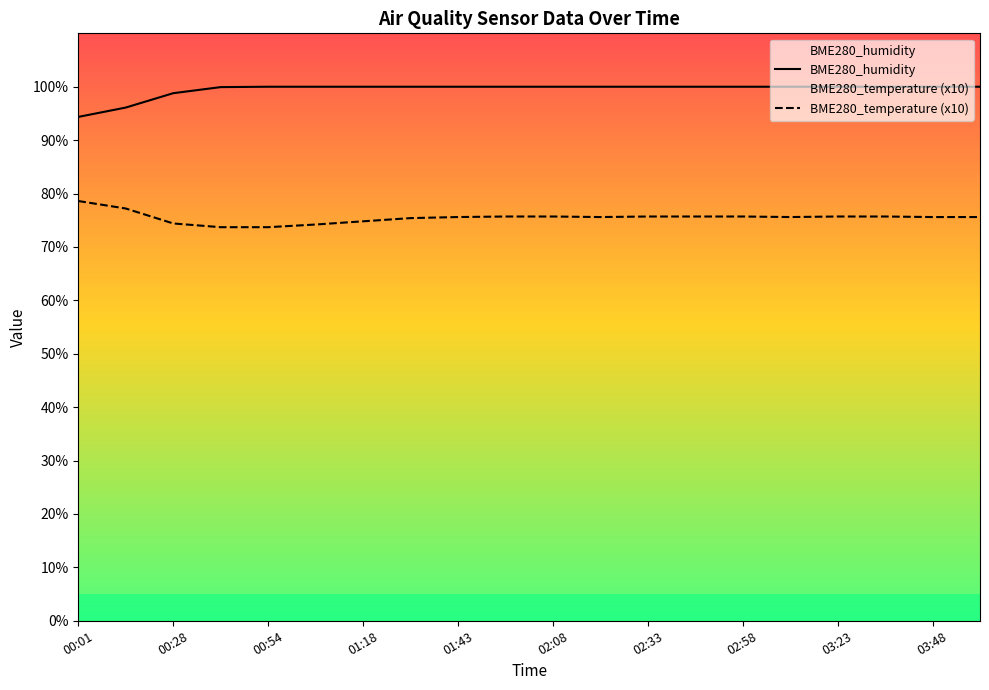

What are all the series names shown in the legend?

BME280_temperature, BME280_humidity